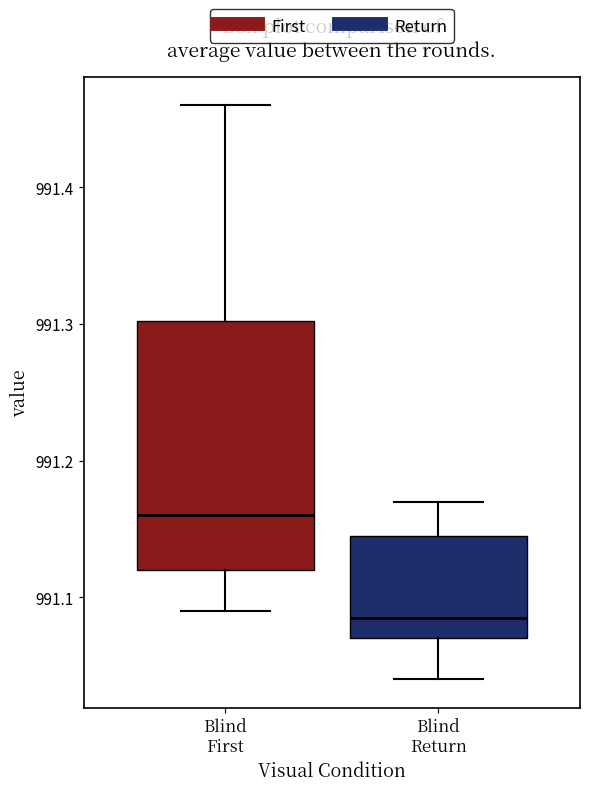

Reading left to right, read every box against the y-axis: the position of its median line, the range the box covers, and the ends of its whiskers. The values are not printed on the chart, so give them approximately, as read against the axis.

Blind First: median 991.16, box 991.12 to 991.30, whiskers 991.09 to 991.46
Blind Return: median 991.09, box 991.07 to 991.15, whiskers 991.04 to 991.17